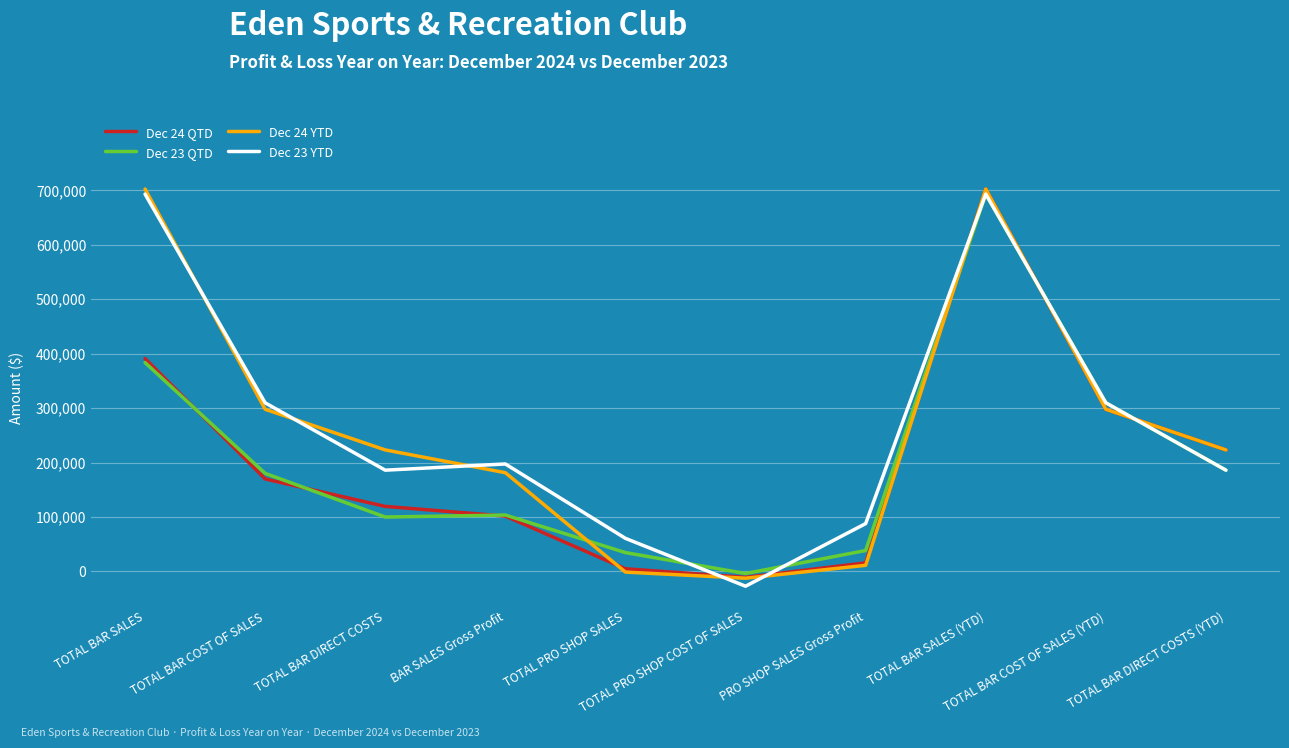

What is the difference between the Dec 23 YTD values at TOTAL BAR DIRECT COSTS (YTD) and TOTAL BAR SALES (YTD)?

507144